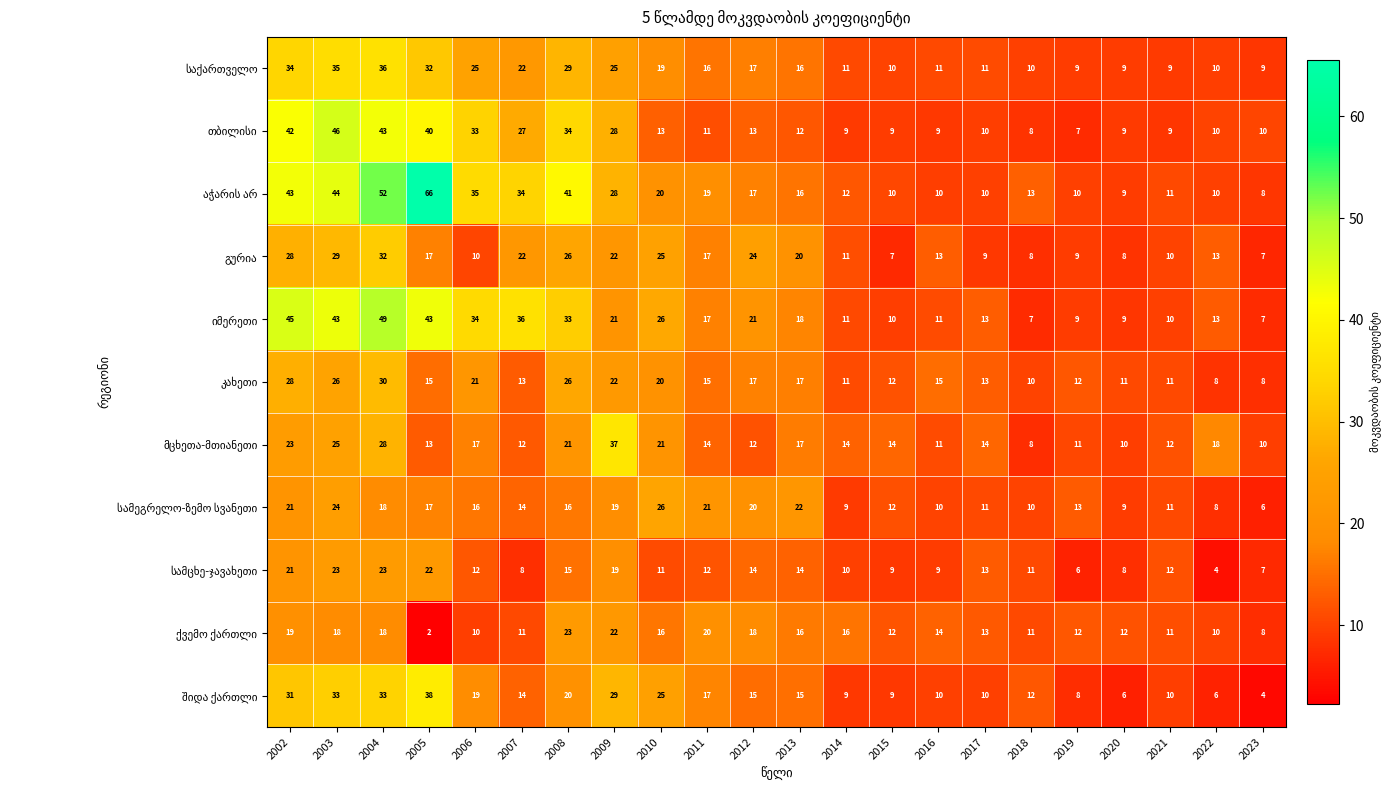

At which category is the sum across all series the highest?

2004